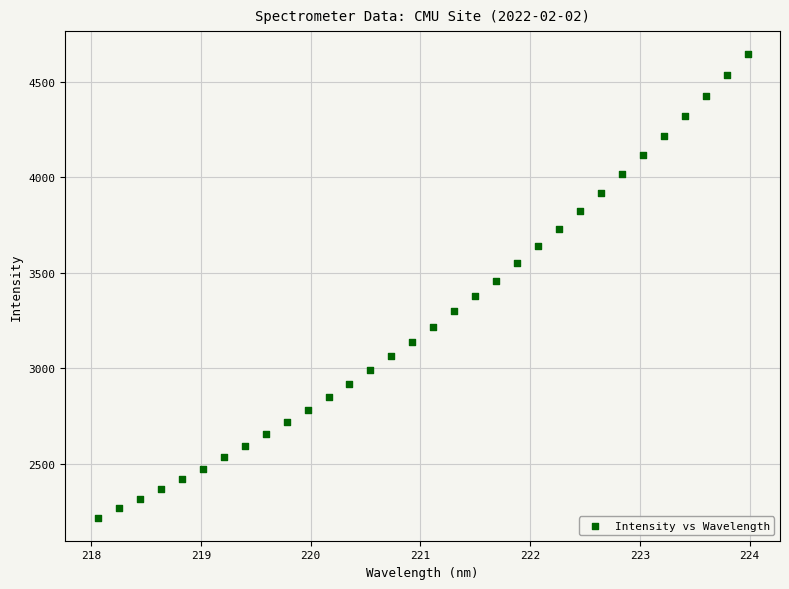

What is the range of Y values (max minus min)?

2426.0